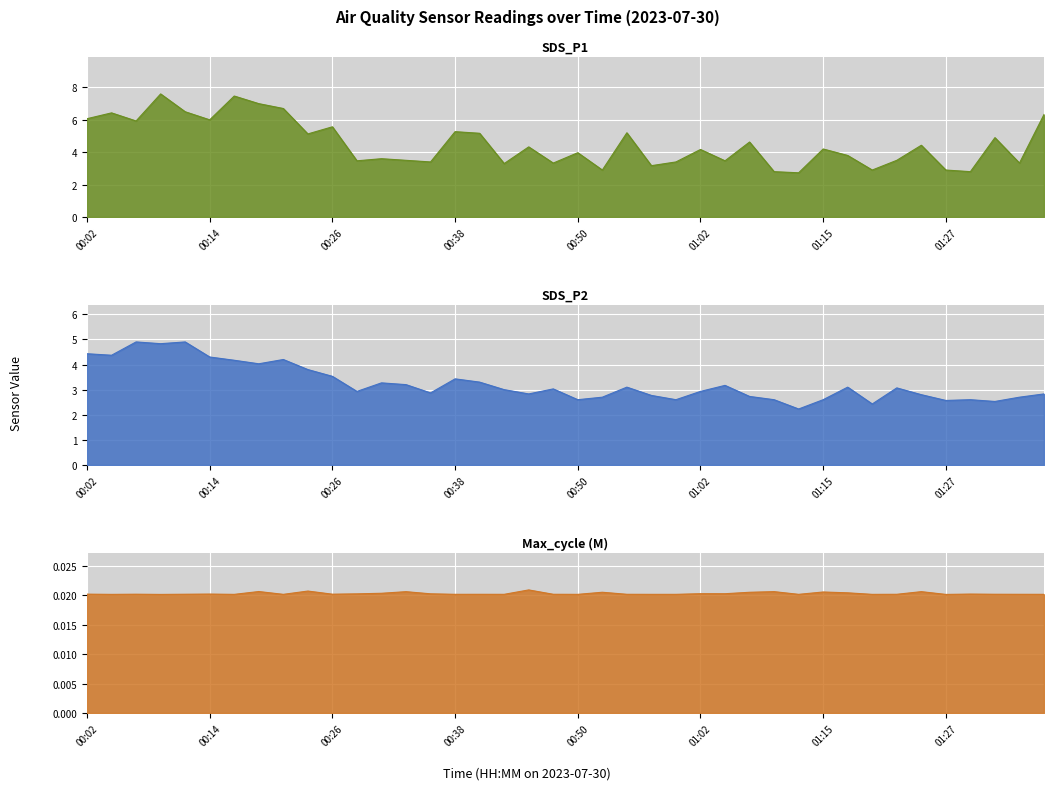

Between 01:34 and 00:19, which is larger?

00:19